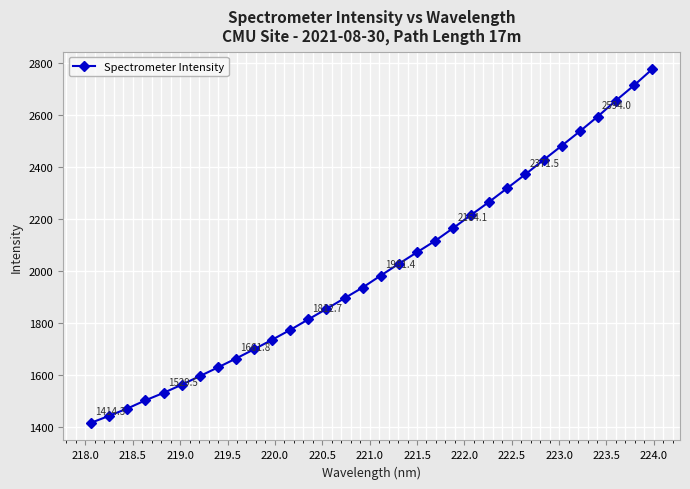

What is the smallest value displayed?

1414.3